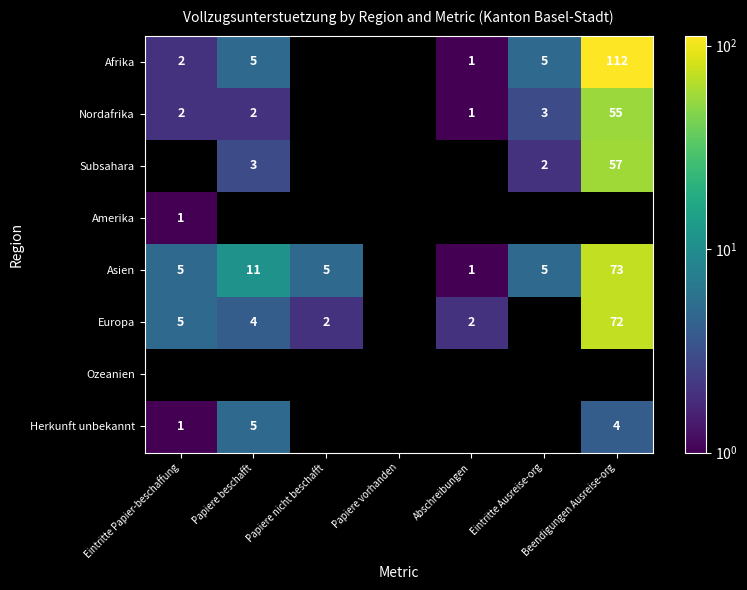

The Europa series shows 3 at Abschreibungen. True or false?

False